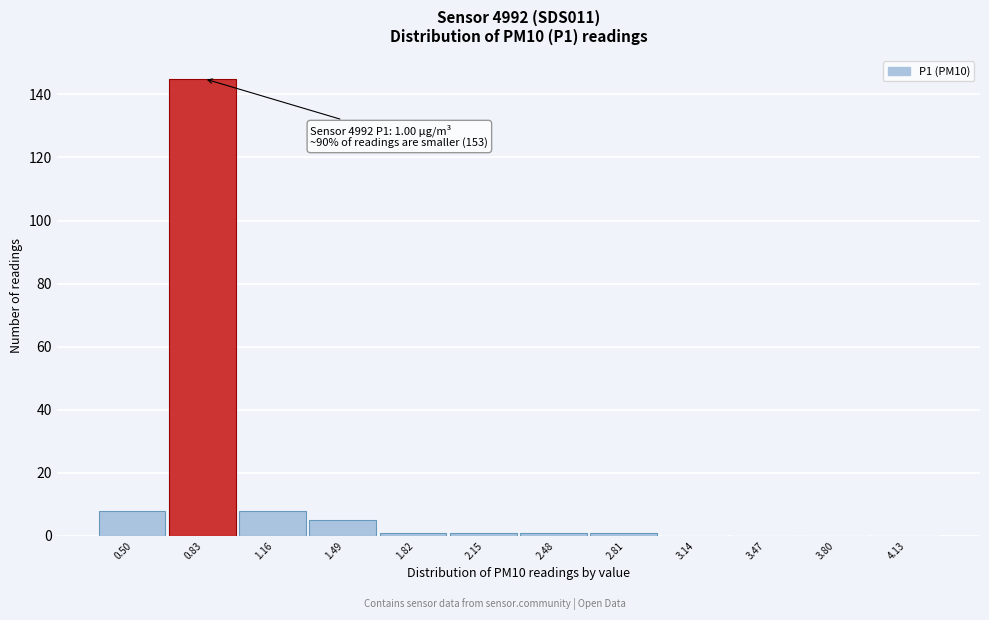

Reading left to right, extract all data points from this chart.

0.50=8	0.83=145	1.16=8	1.49=5	1.82=1	2.15=1	2.48=1	2.81=1	3.14=0	3.47=0	3.80=0	4.13=0